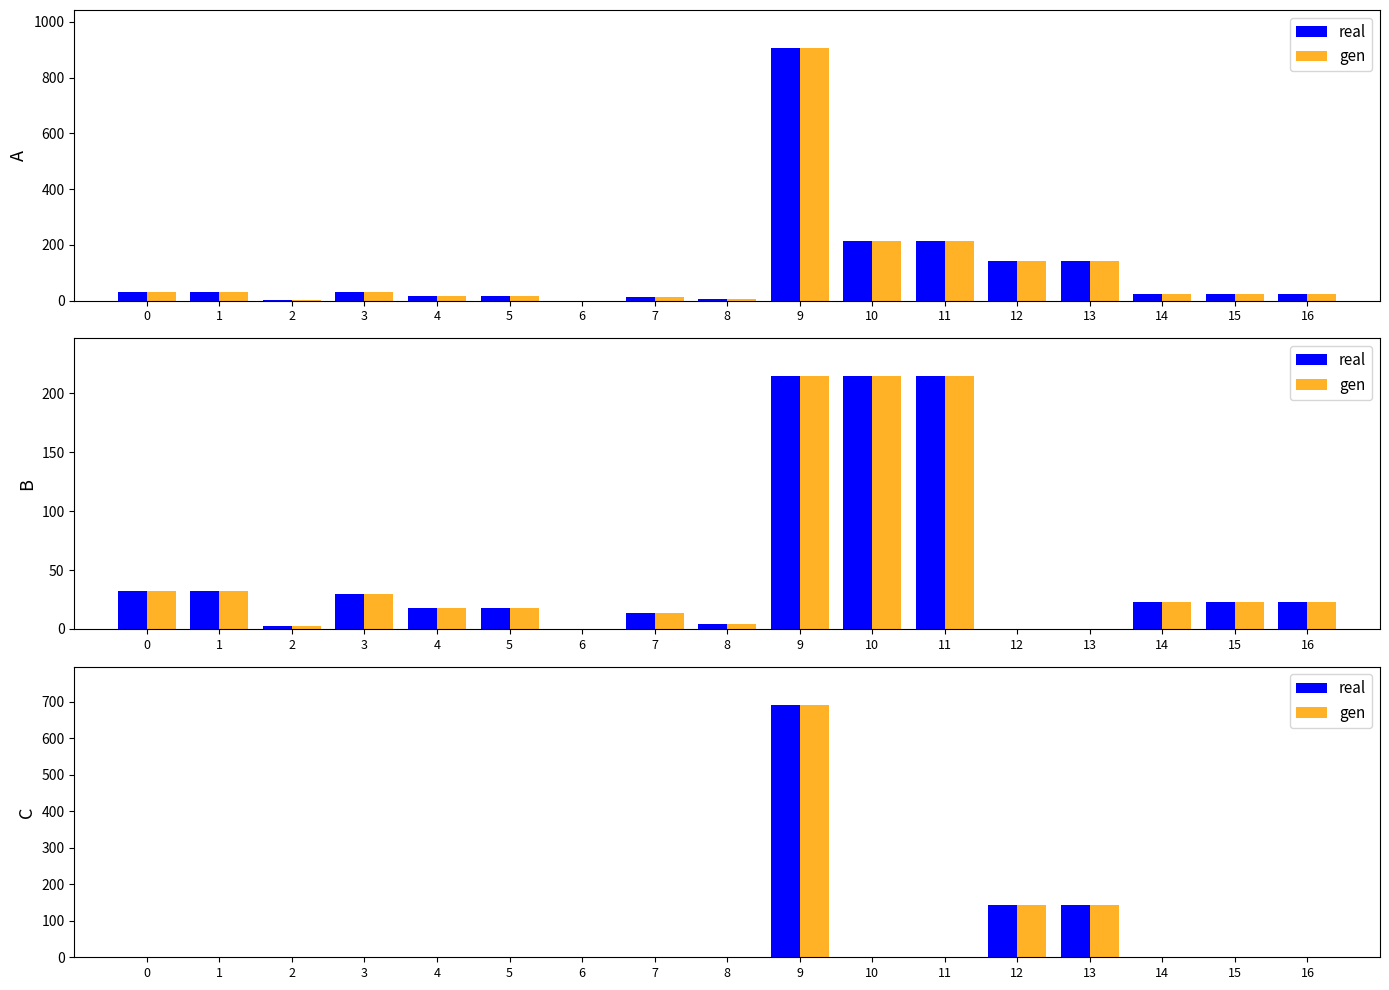

Where is gen nearest to the value 345?

12